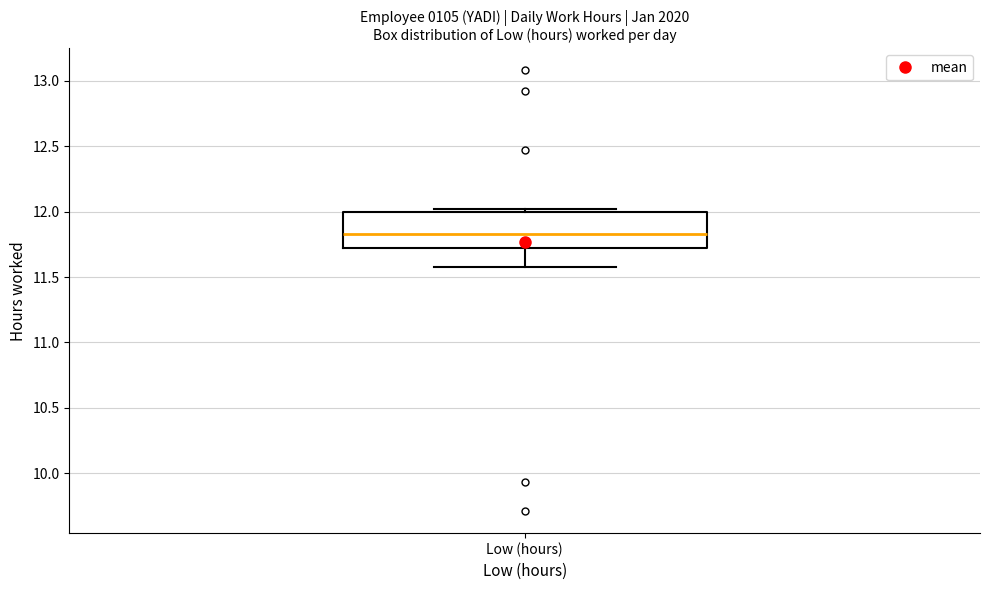

Where does the median line of the box for Low (hours) sit on the y-axis? The values are not printed on the chart, so give them approximately, as read against the axis.

11.85